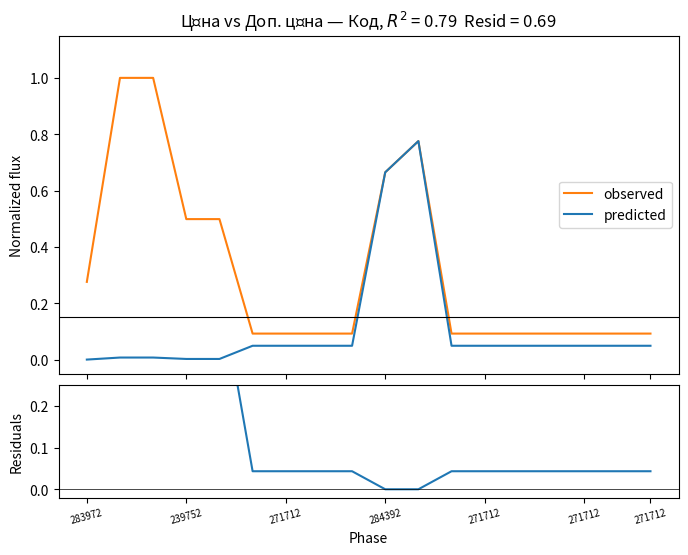

Is it true that observed equals 0.0 at 271712?

False